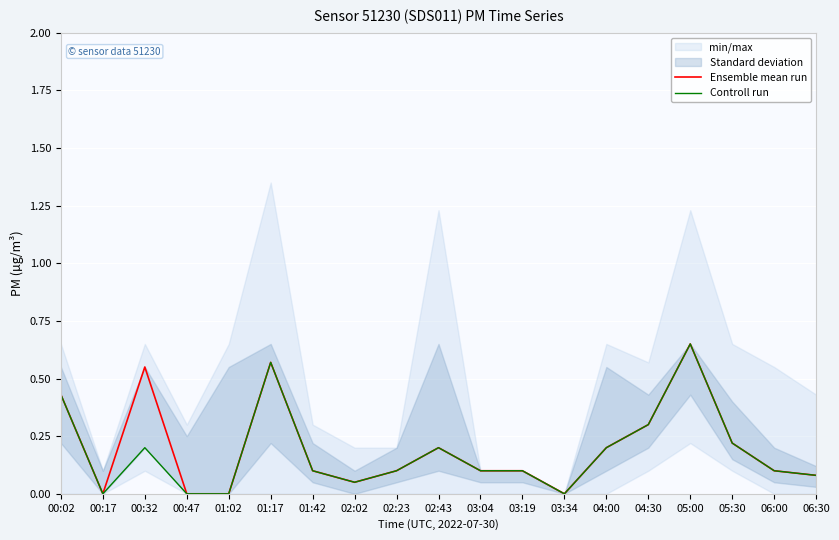

What is the difference between the second highest and second lowest values in the Ensemble mean run series?

0.6